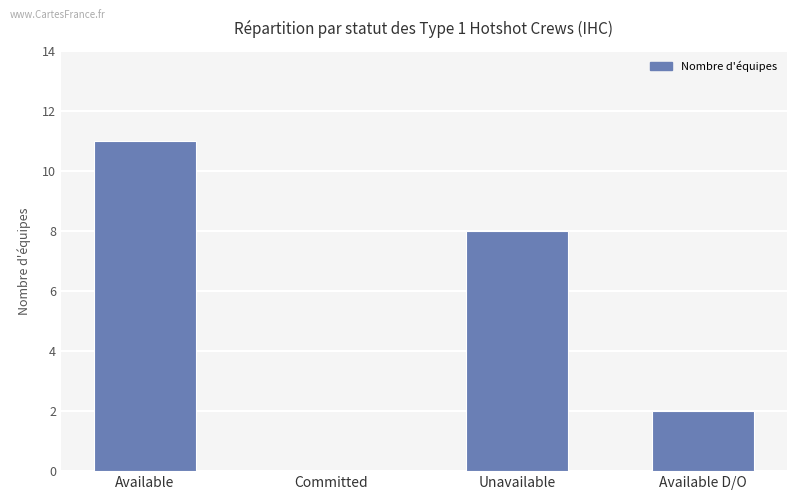

Which category has the highest value across all series?

Available